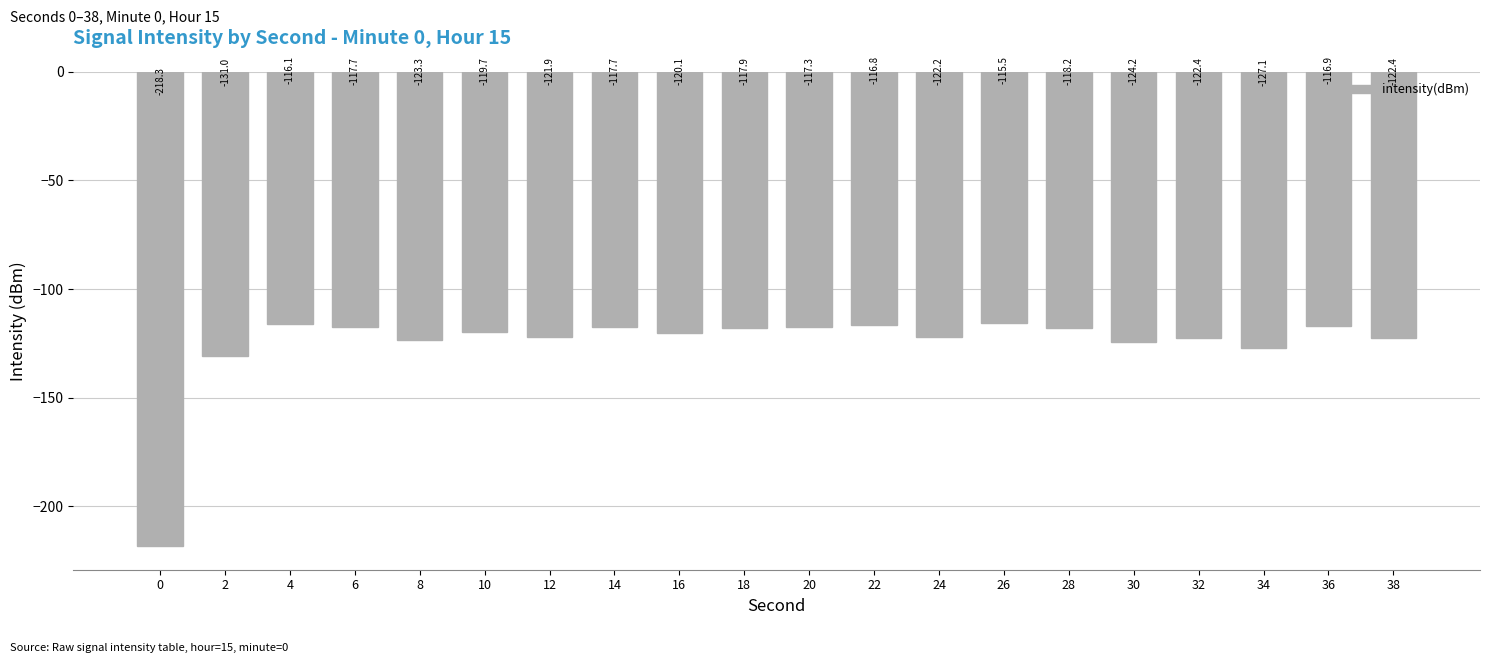

What is the approximate value at 28?

-118.2